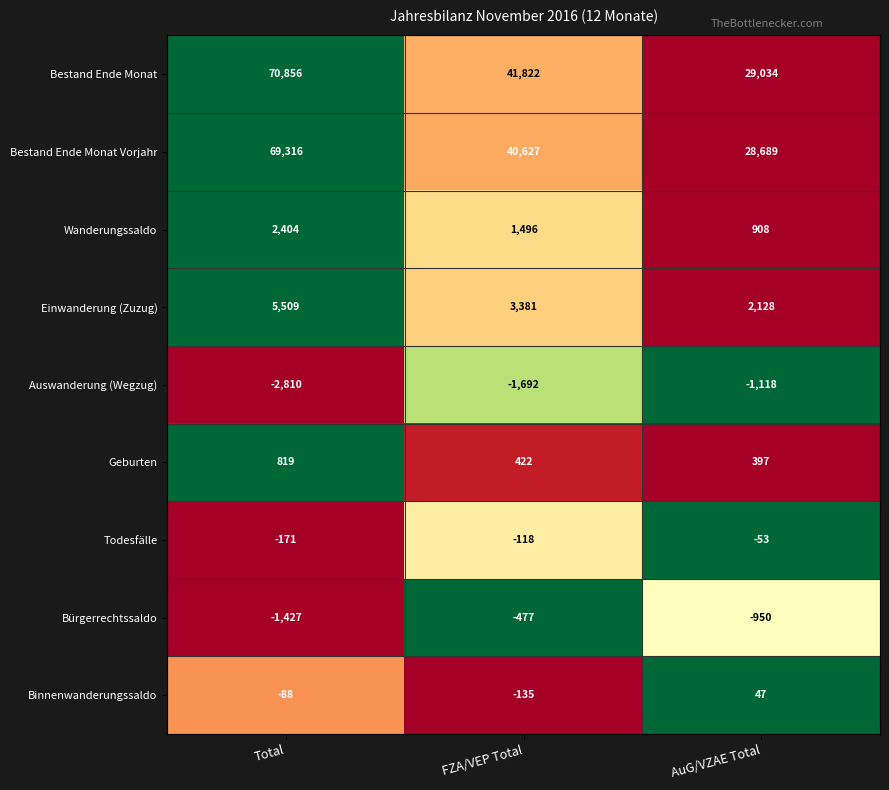

What is the total value across all series at FZA/VEP Total?

85326